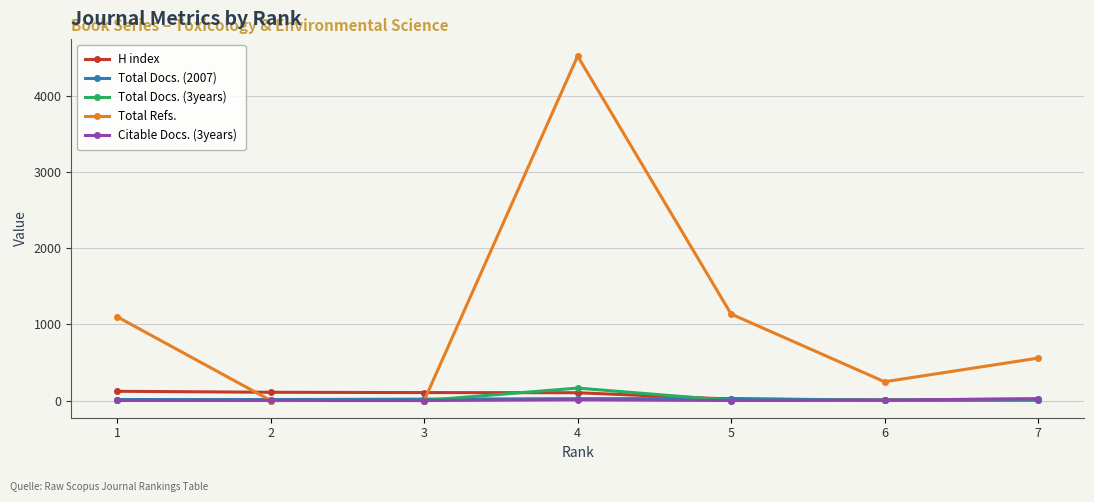

What is the total value across all series at 4?

4819